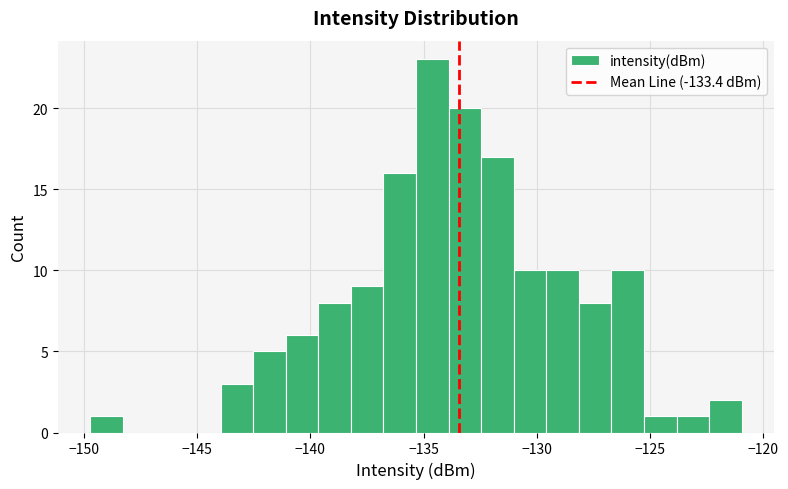

Read against the x-axis, roughly where is the centre of the tallest bar?

-134.5